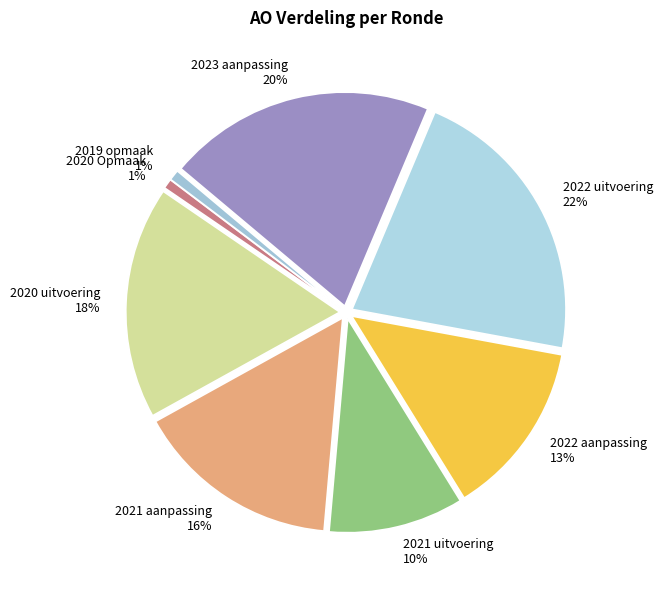

Is there any slice that represents more than half of the pie?

No